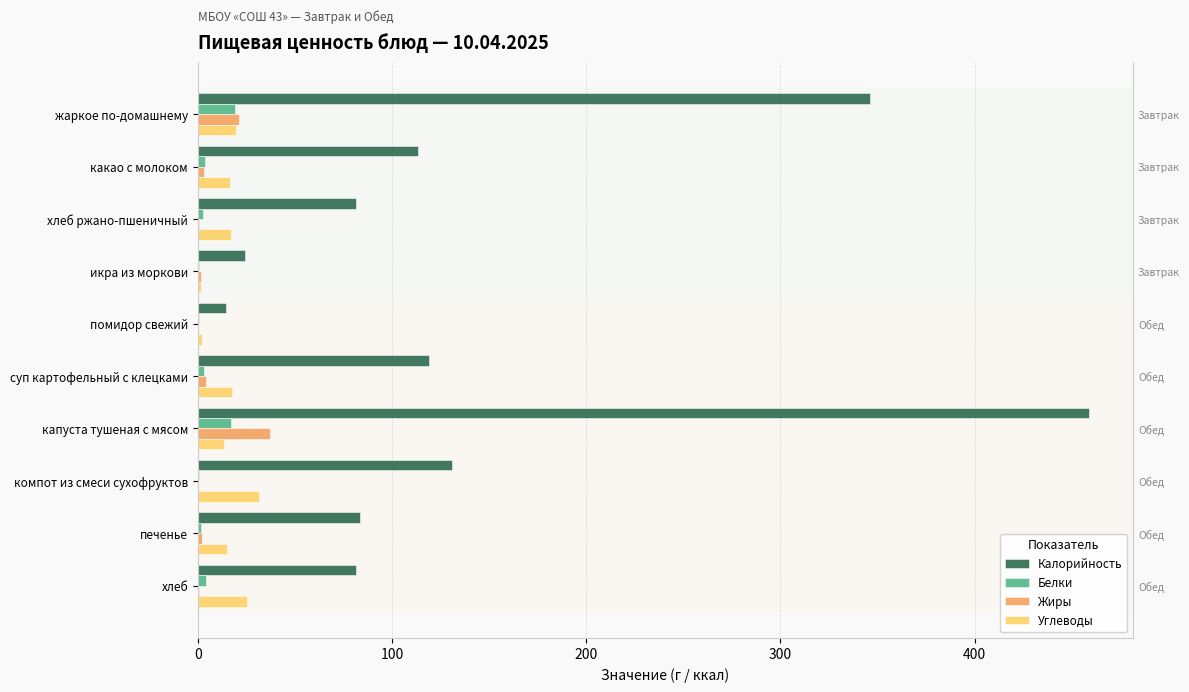

What are all the series names shown in the legend?

Калорийность, Белки, Жиры, Углеводы